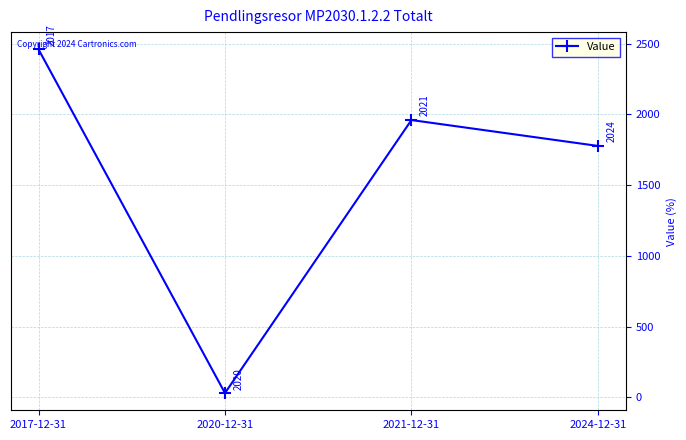

How many lines are shown in the chart?

1